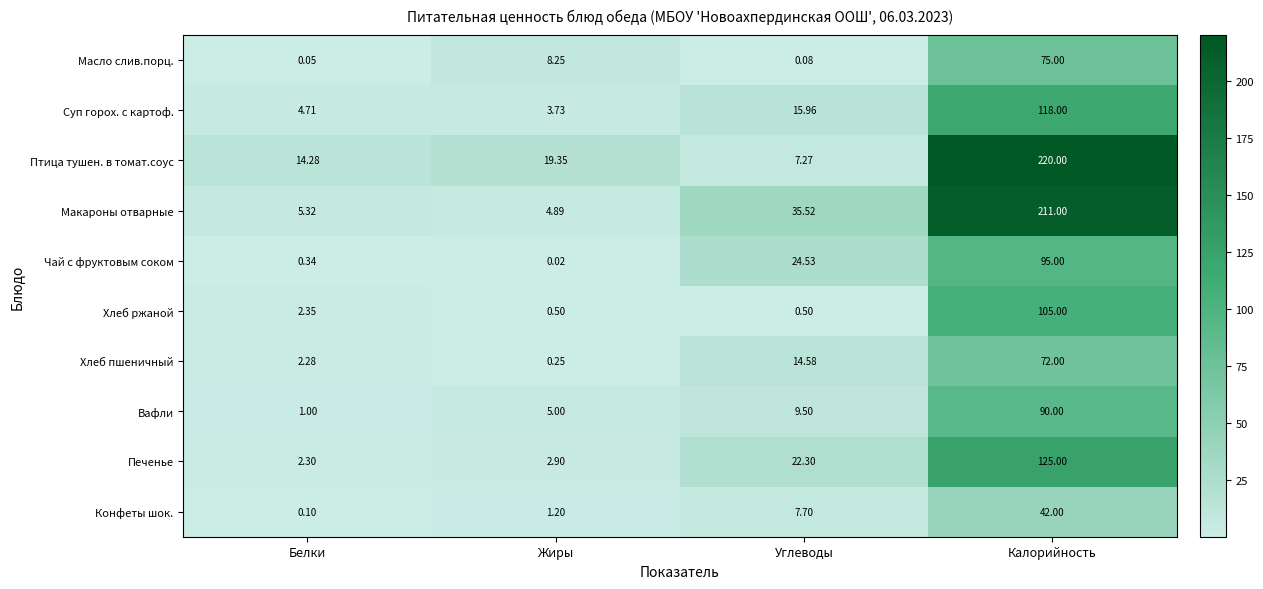

At which category does the chart reach its peak across all series?

Калорийность